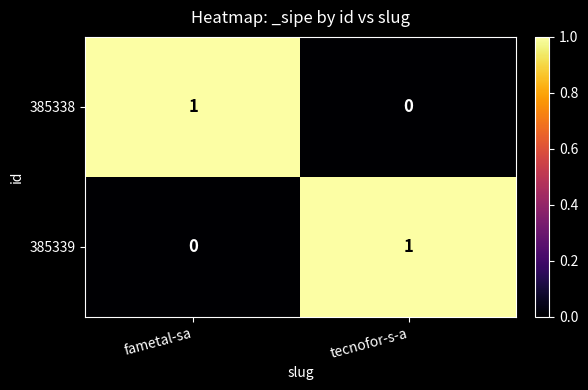

List the labels in order of 385338 value, smallest first.

tecnofor-s-a, fametal-sa